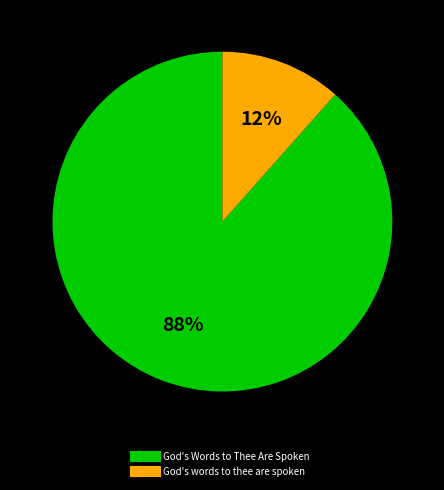

Is the sum of God's words to thee are spoken and God's Words to Thee Are Spoken greater than half?

Yes